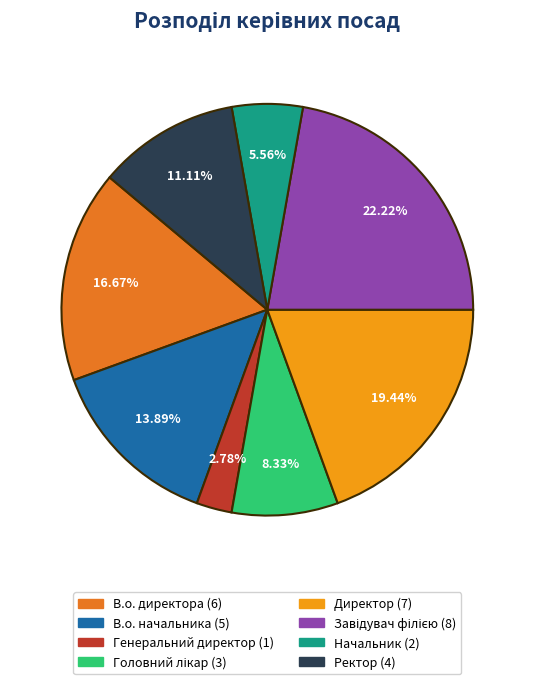

To the nearest percent, what percentage of the pie is Начальник?

6%